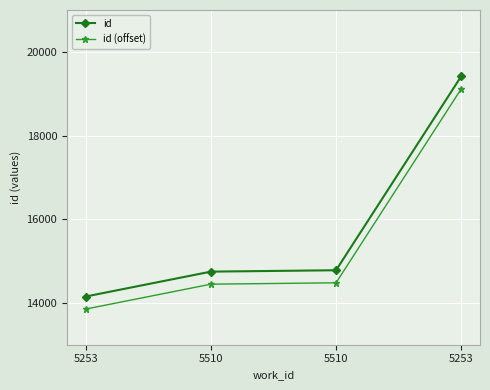

What are all the series names shown in the legend?

id, id (offset)